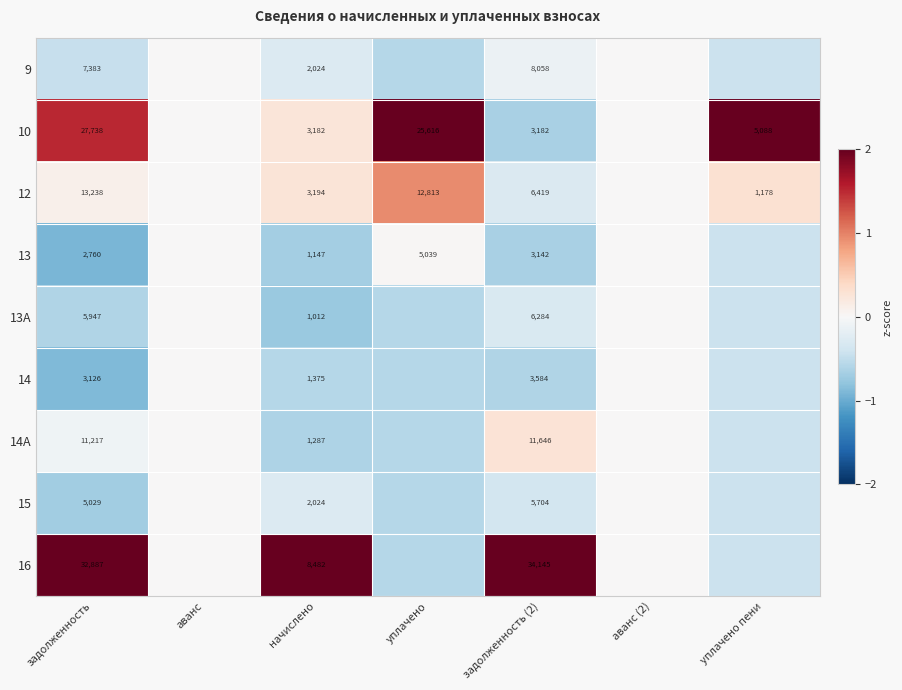

Is the value of 13A at задолженность greater than the value of 12 at уплачено пени?

Yes